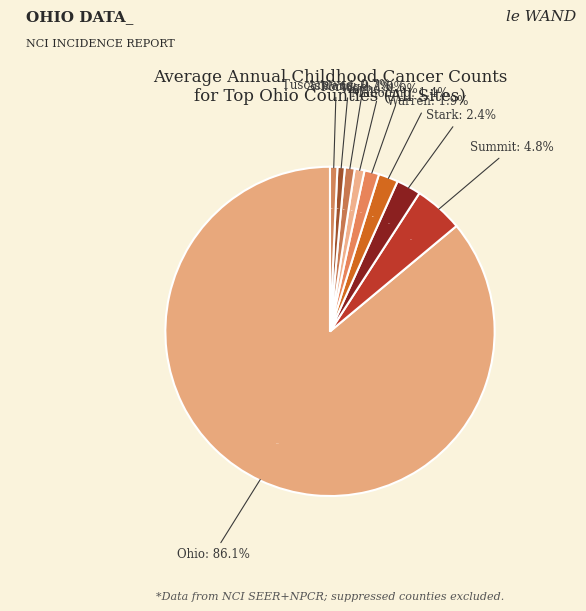

Count the number of slices in the pie.

9